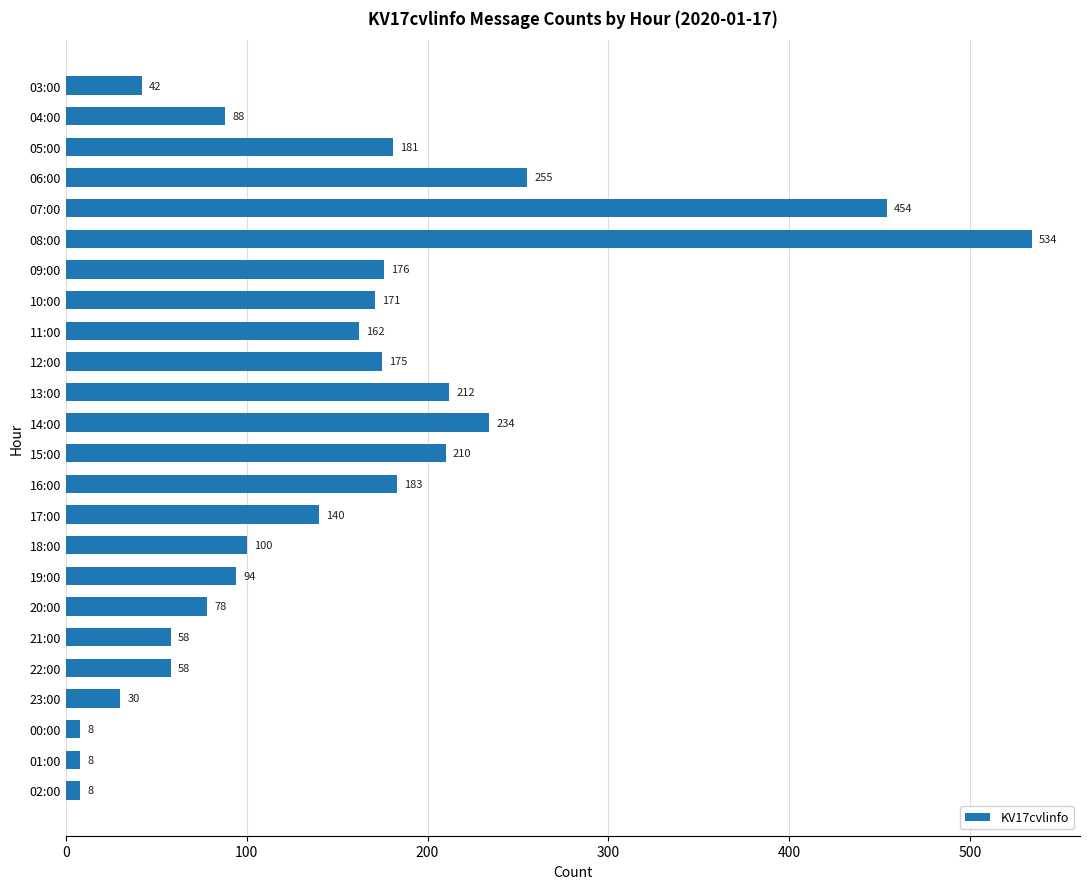

What is the label of the 3rd bar from the top?

05:00